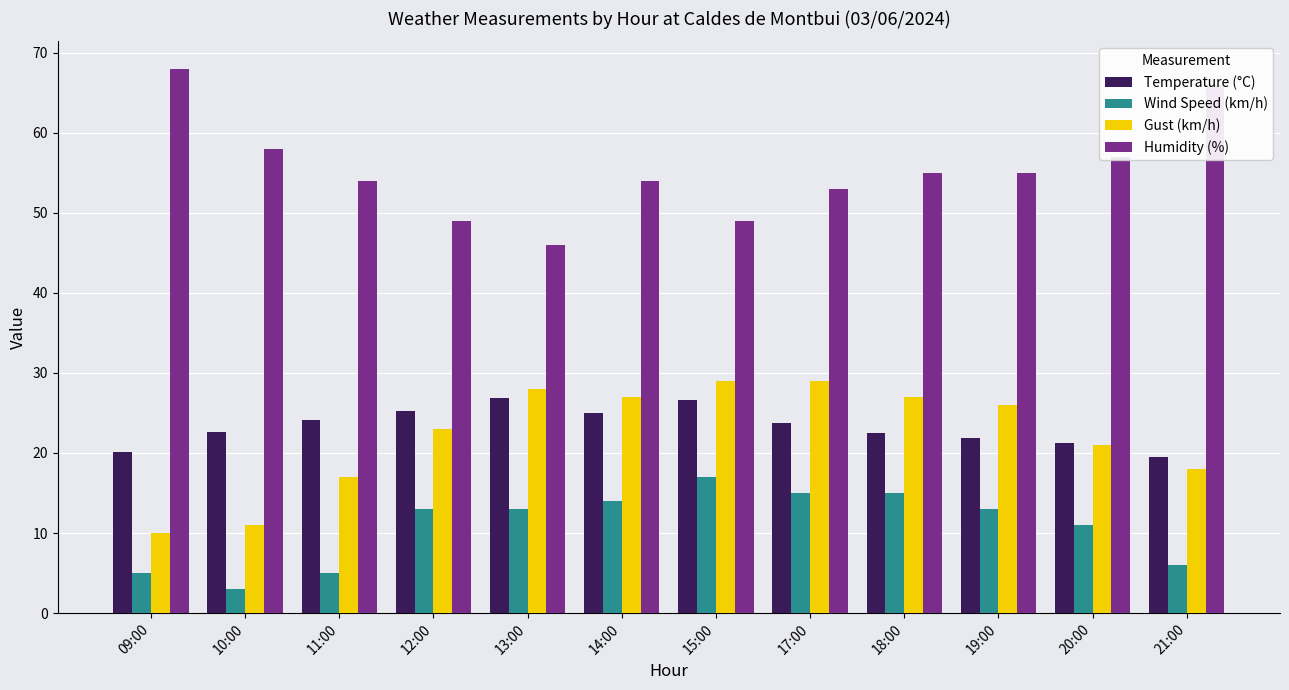

What is the difference between the maximum and minimum values in the Wind Speed (km/h) series?

14.0